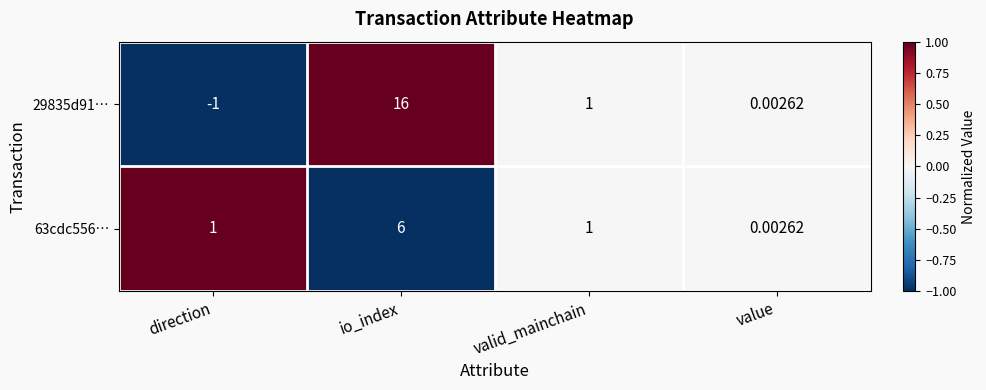

Which label corresponds to the smallest value in the chart?

direction